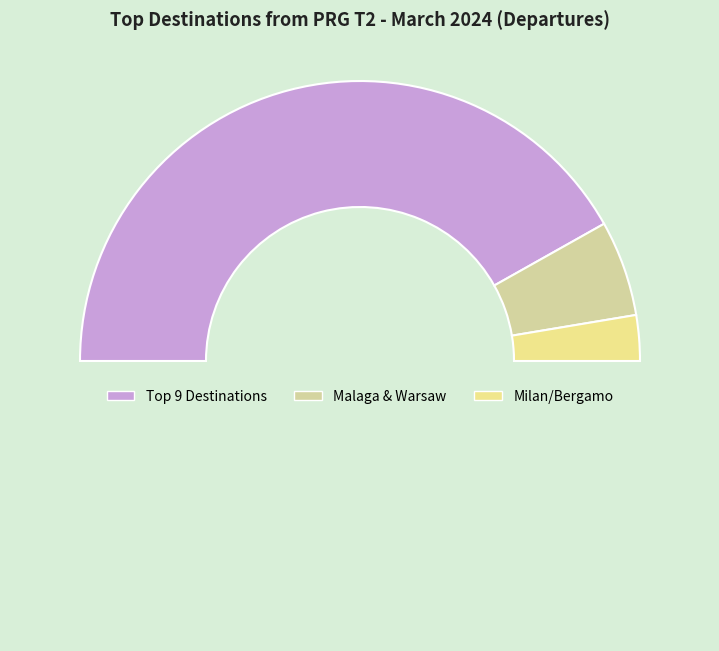

Count the number of slices in the pie.

4